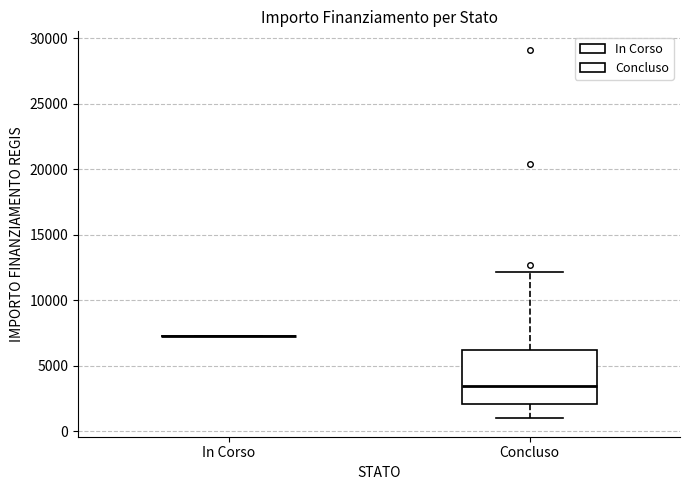

Reading left to right, transcribe this box plot: for each box, give where its median line is, the range the box spans, and where its two whiskers end, as read against the y-axis. The values are not printed on the chart, so give them approximately, as read against the axis.

In Corso: box collapsed to a line at 7500, whiskers 7500 to 7500
Concluso: median 3500, box 2000 to 6000, whiskers 1000 to 12000